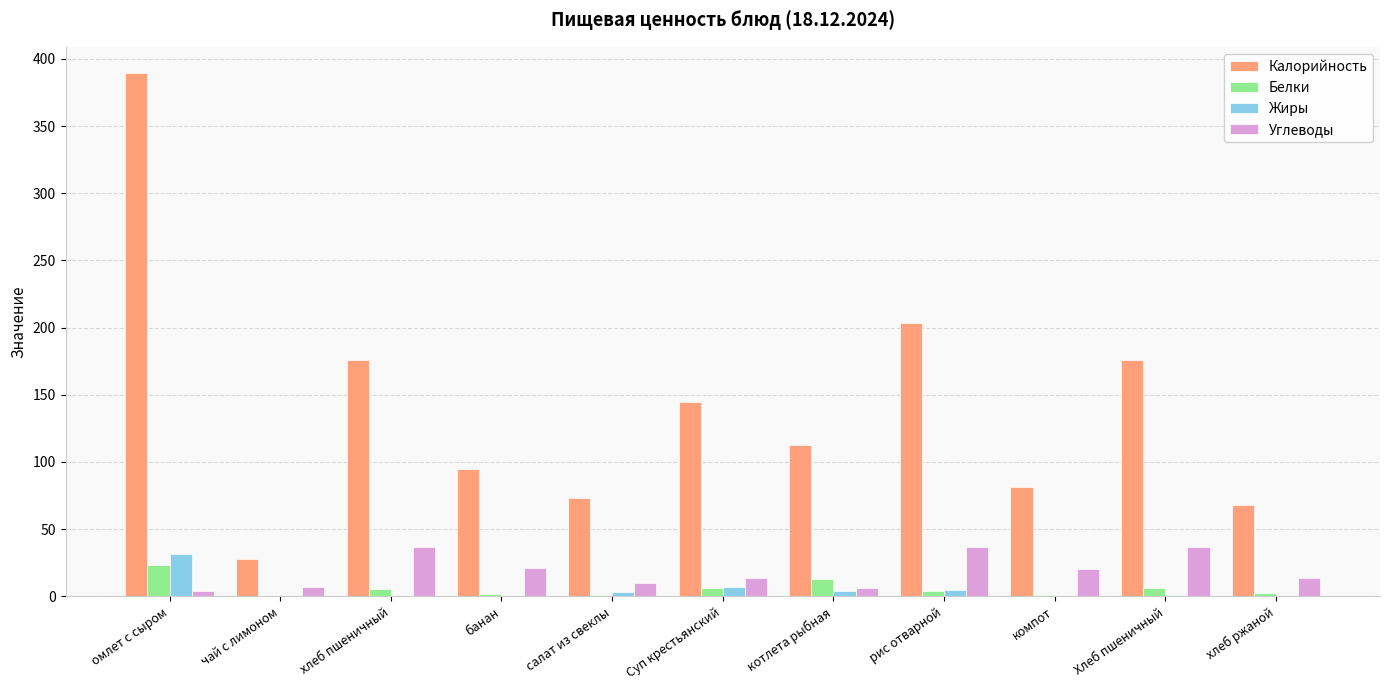

Which category has the highest value across all series?

омлет с сыром